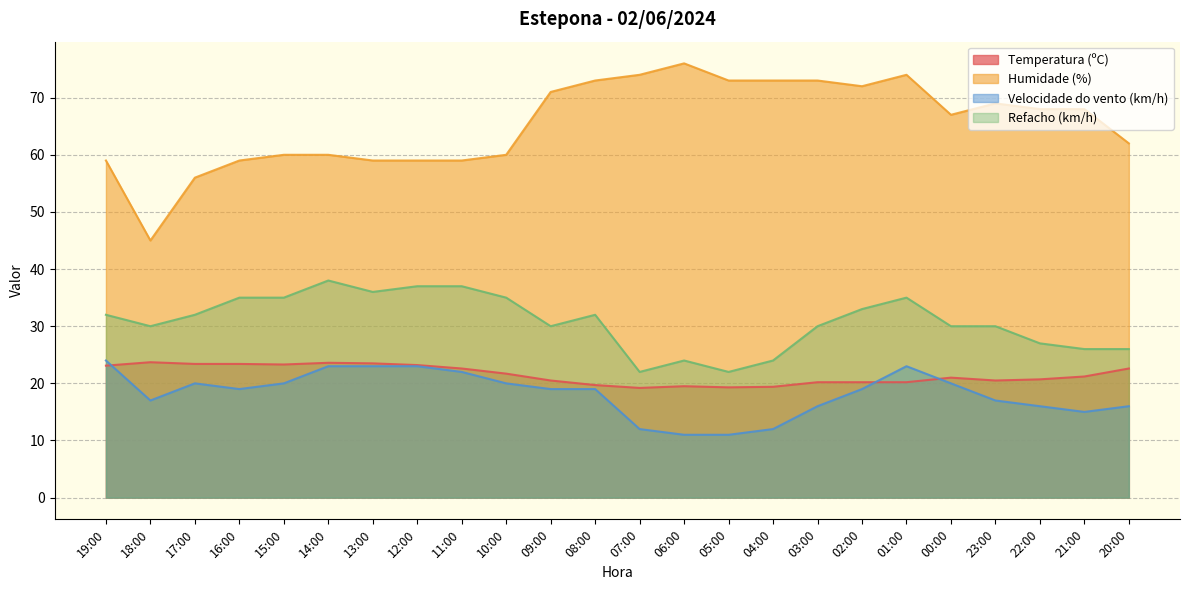

What is the value of the Humidade (%) point at the 6th from the left?

60.0